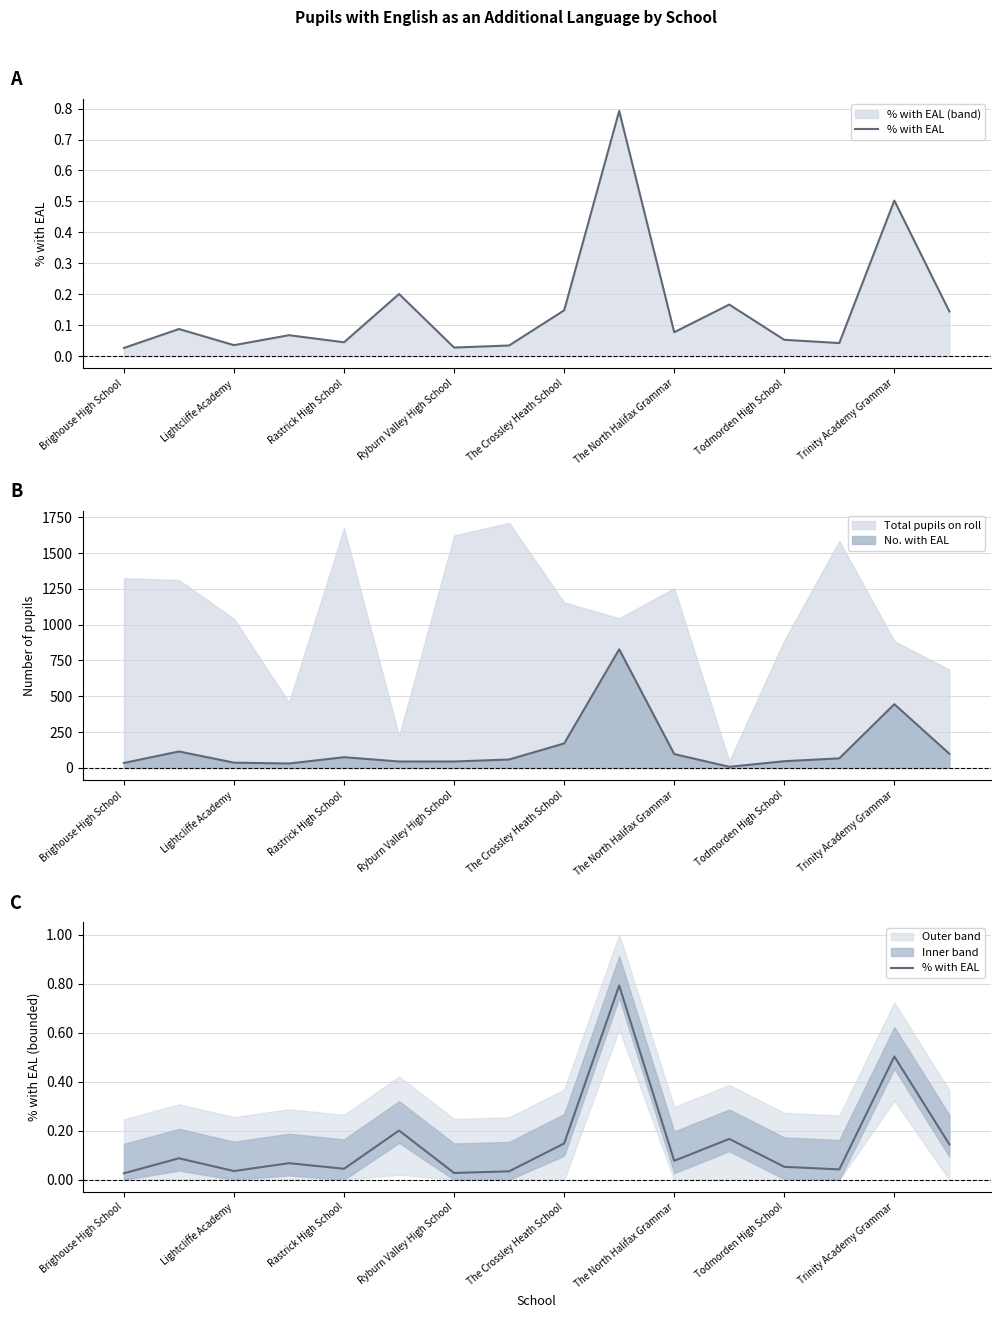

How many interior local peaks (higher than both neighbors) does the data have?

6